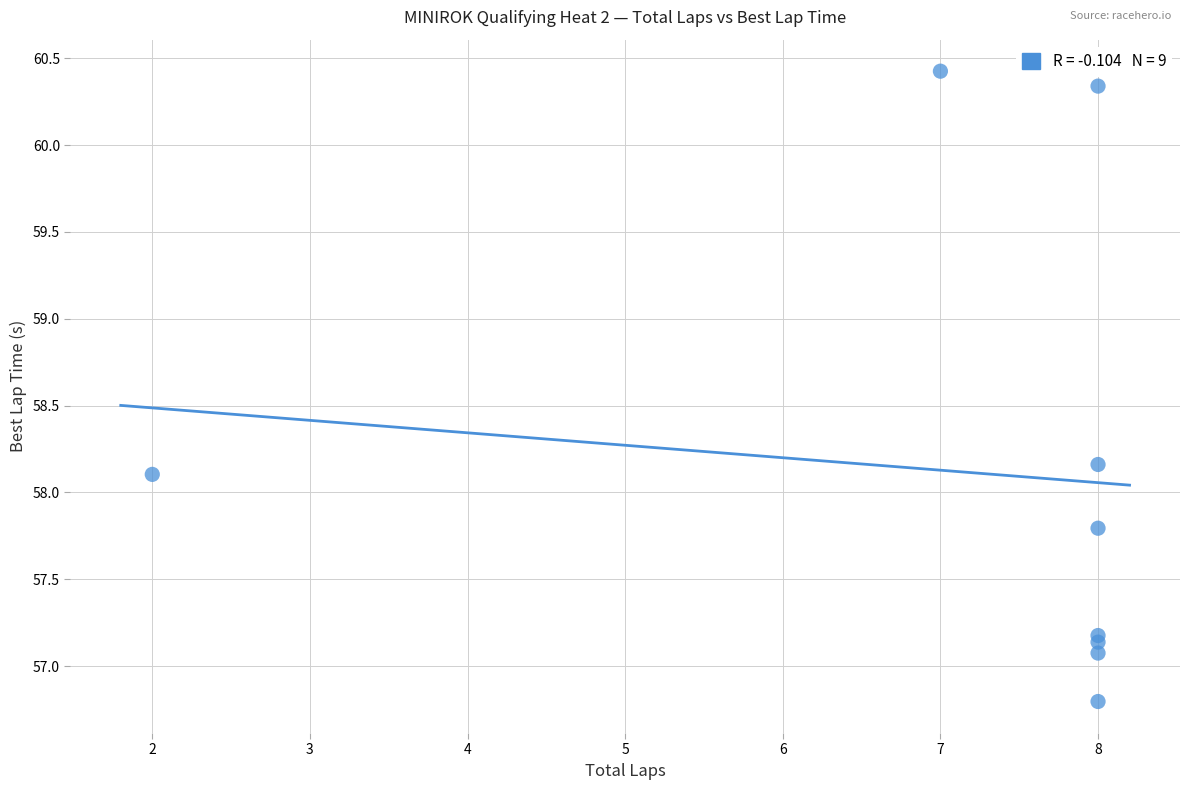

What Y value in the scatter plot is closest to 58?

58.1